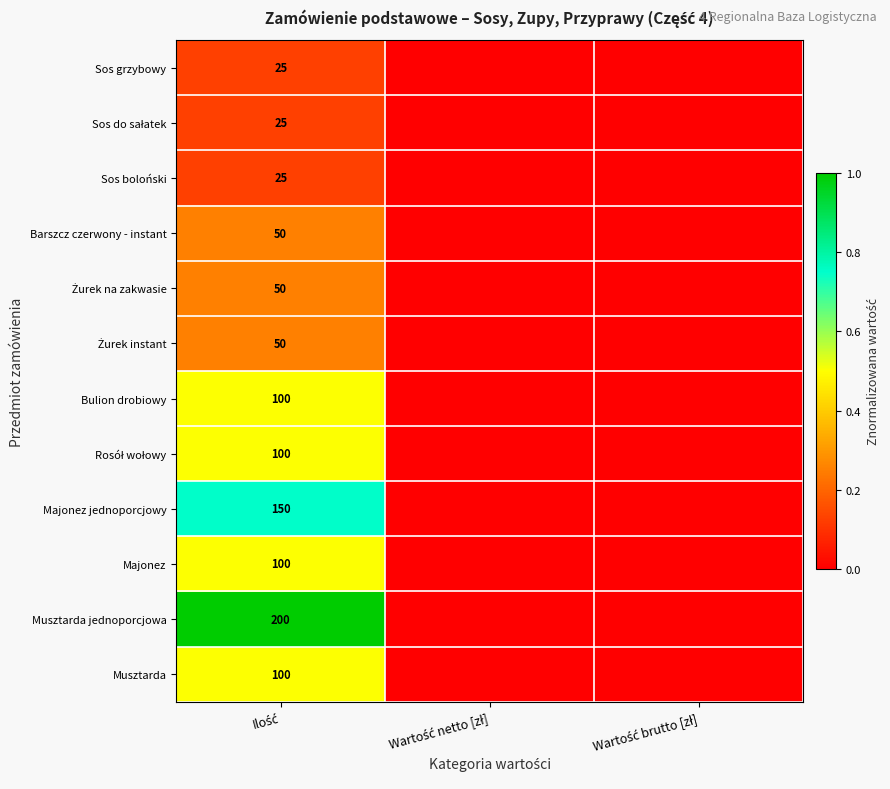

Between Wartość brutto [zł] and Ilość, which is larger?

Ilość